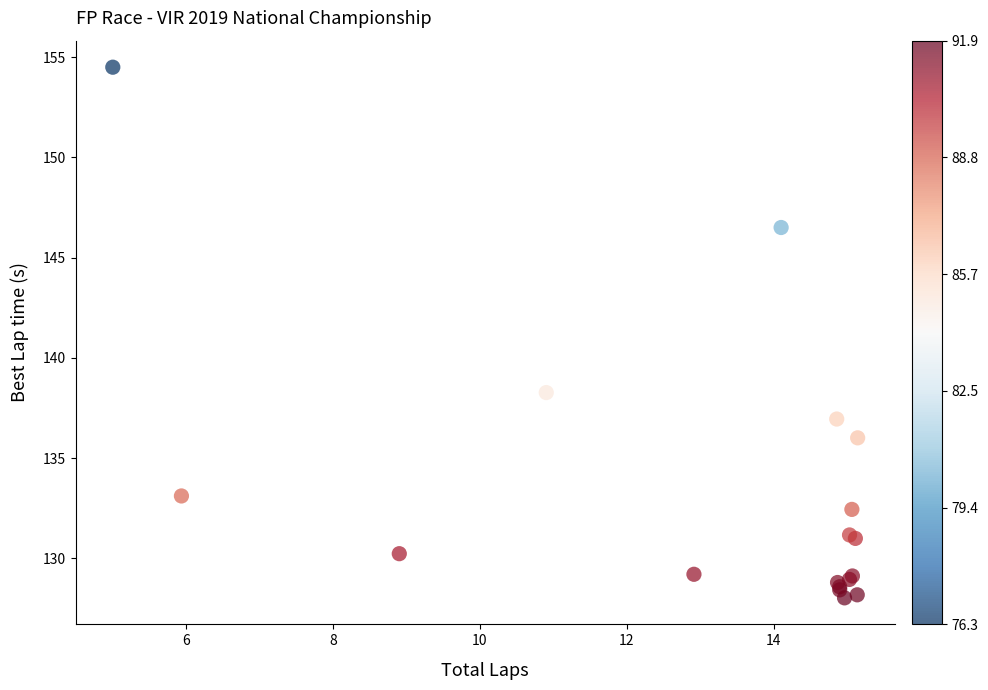

What Y value in the scatter plot is closest to 141?

138.3